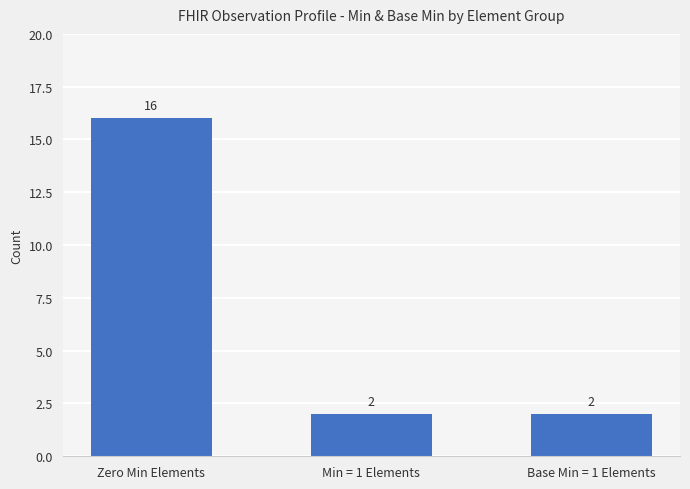

Count the number of values greater than 2.

1